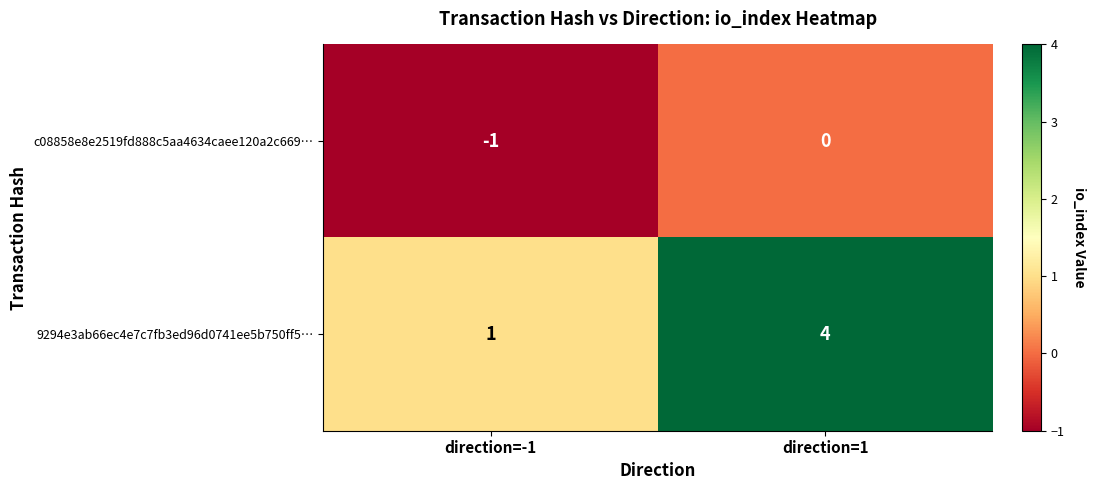

What is the sum of the 9294e3ab66ec4e7c7fb3ed96d0741ee5b750ff5… values at direction=1 and direction=-1?

5